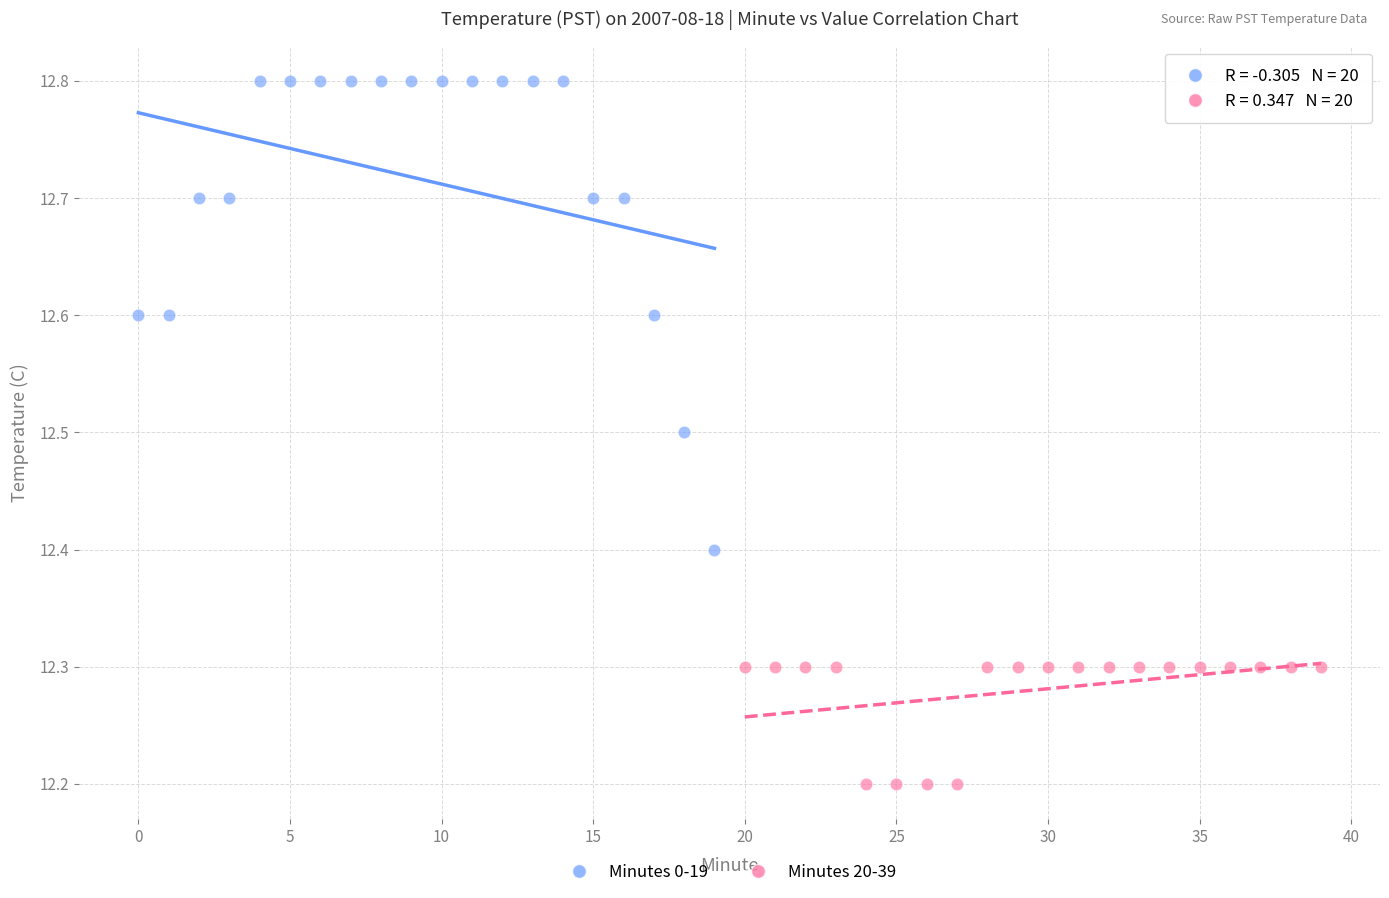

Which series contains the highest Y value?

Minutes 0-19